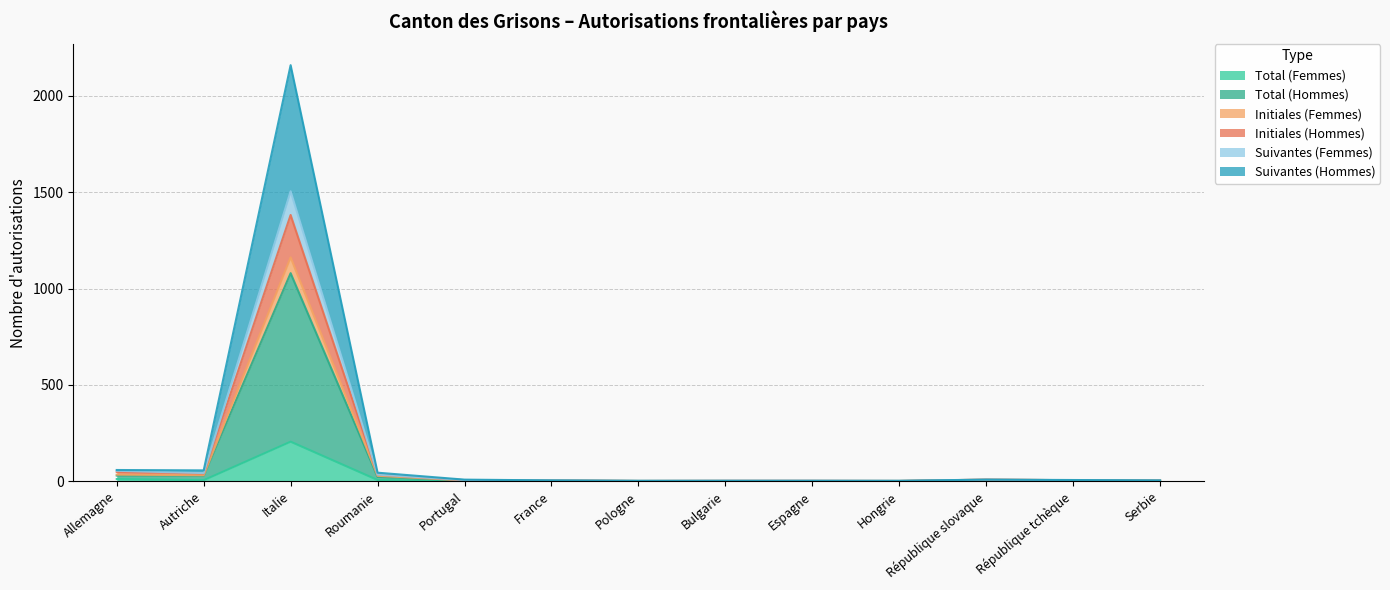

At which label does Total (Femmes) reach its peak?

Italie